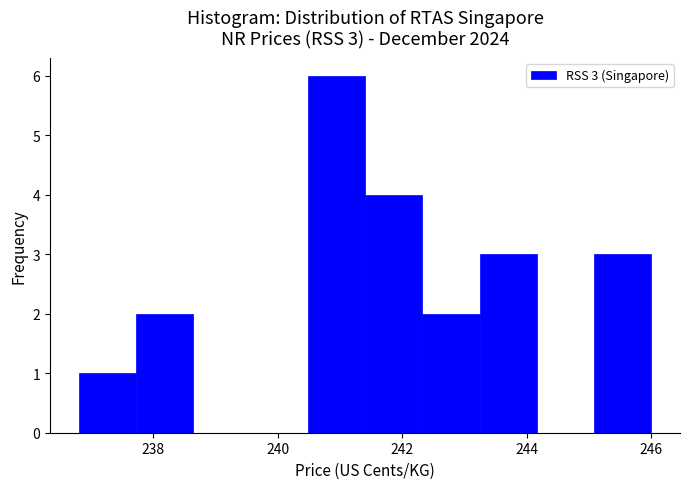

Over which range of the x-axis is the bar tallest?

240.48 to 241.40